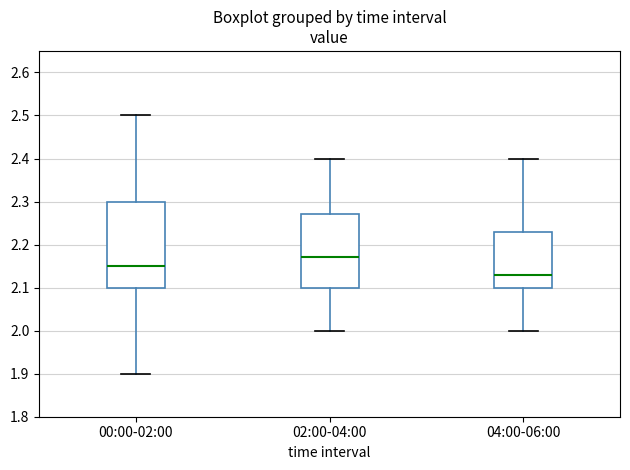

Reading left to right, read every box against the y-axis: the position of its median line, the range the box covers, and the ends of its whiskers. The values are not printed on the chart, so give them approximately, as read against the axis.

00:00-02:00: median 2.15, box 2.10 to 2.30, whiskers 1.90 to 2.50
02:00-04:00: median 2.17, box 2.10 to 2.27, whiskers 2.00 to 2.40
04:00-06:00: median 2.13, box 2.10 to 2.23, whiskers 2.00 to 2.40